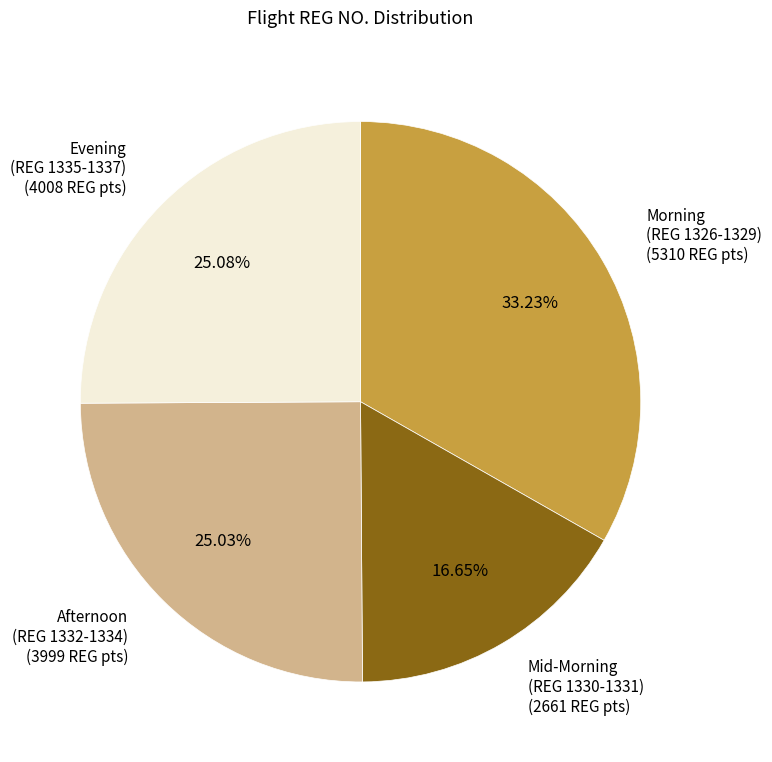

Is there a majority slice in this chart?

No